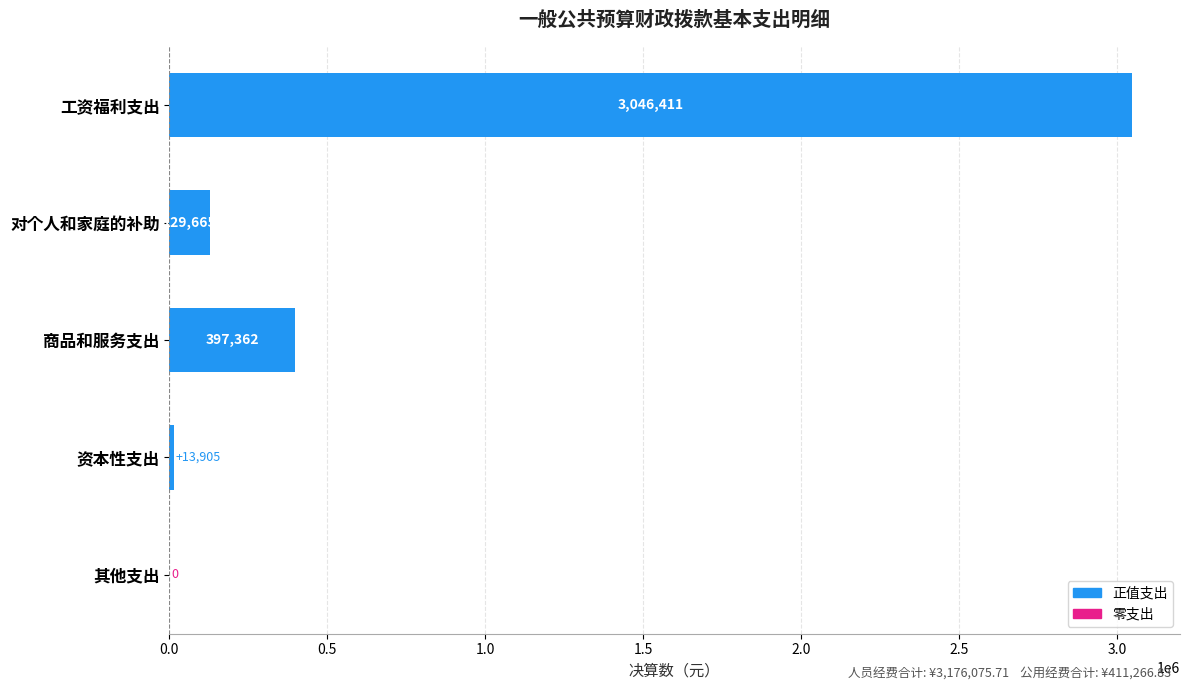

Which label corresponds to the largest value in the chart?

工资福利支出